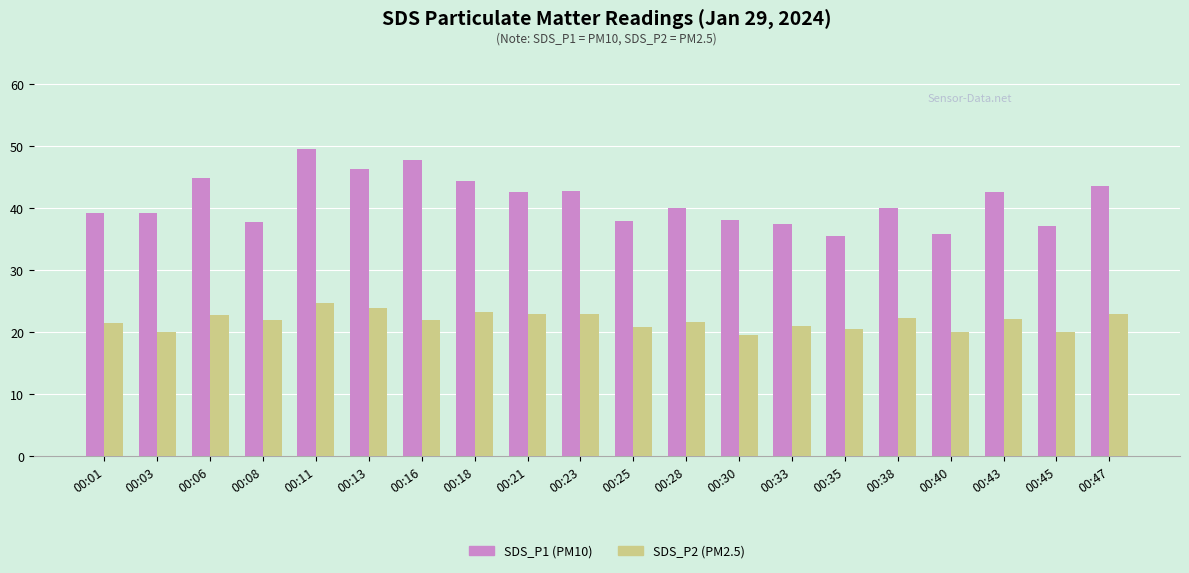

What is the minimum value shown in the chart?

19.6